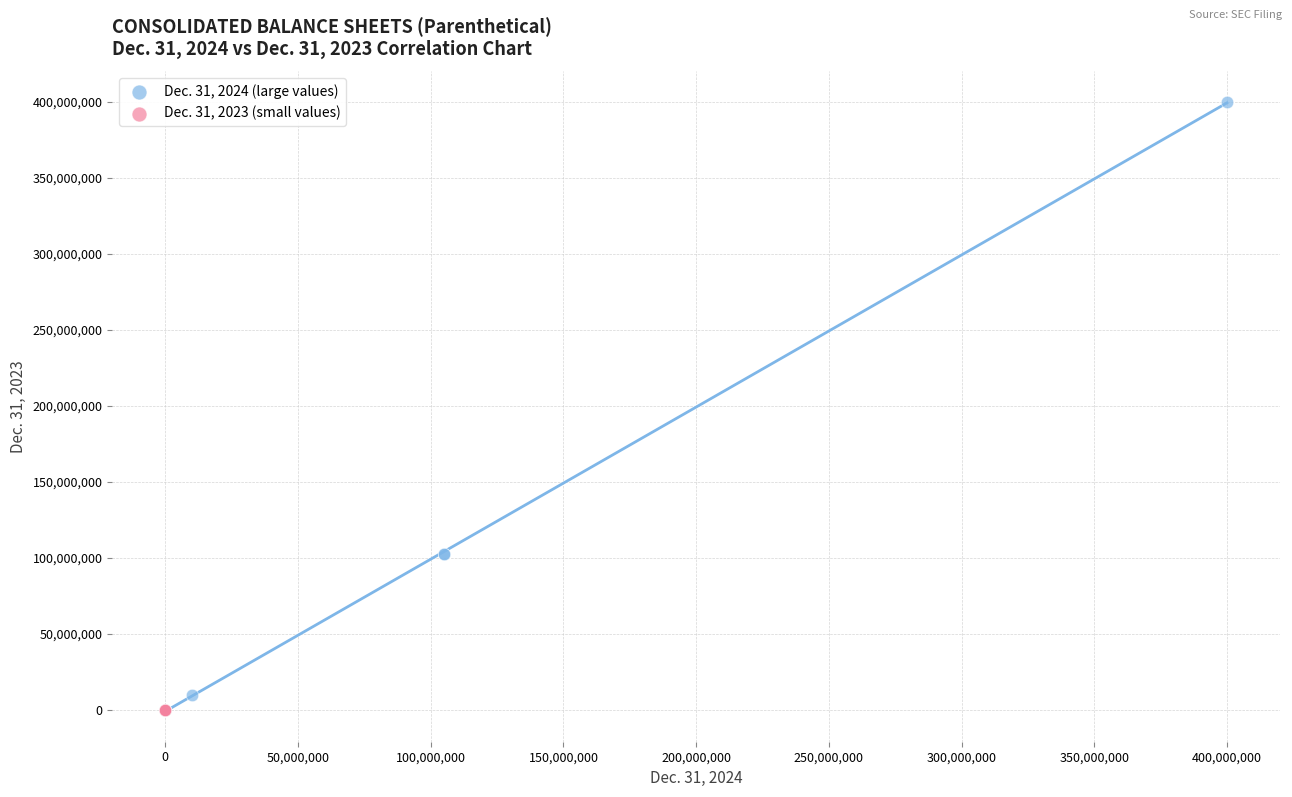

What are all the series names shown in the legend?

Dec. 31, 2024 (large values), Dec. 31, 2023 (small values)